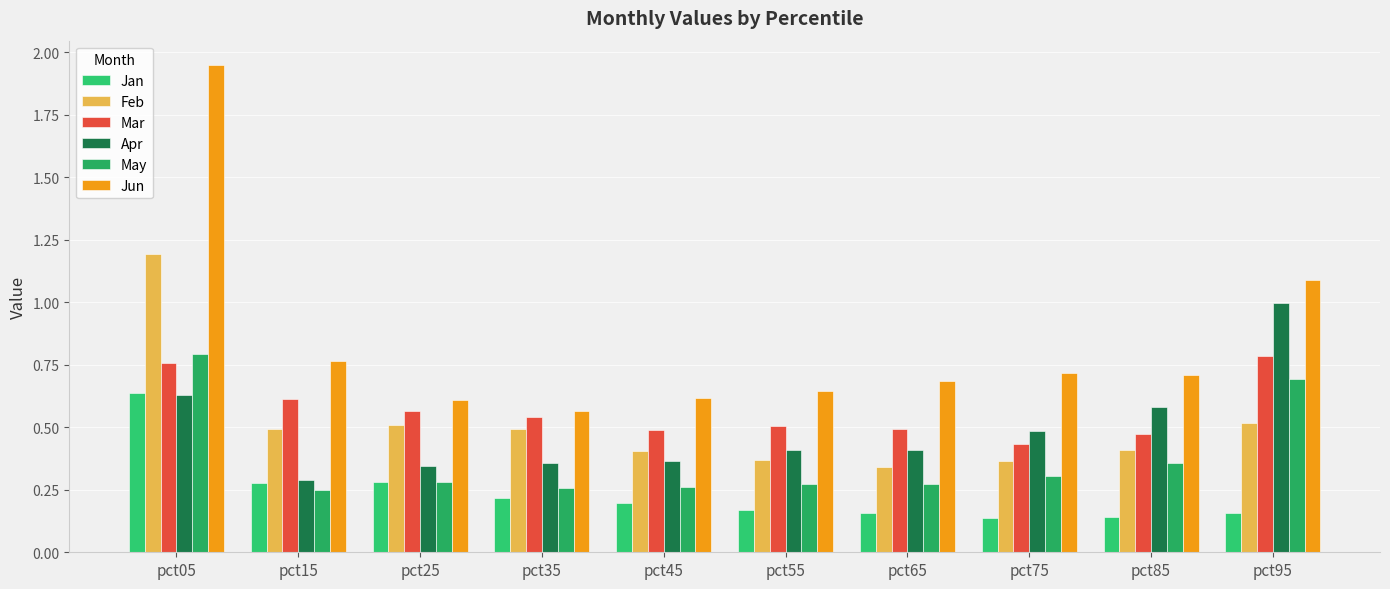

At how many categories does at least one series exceed 1?

2